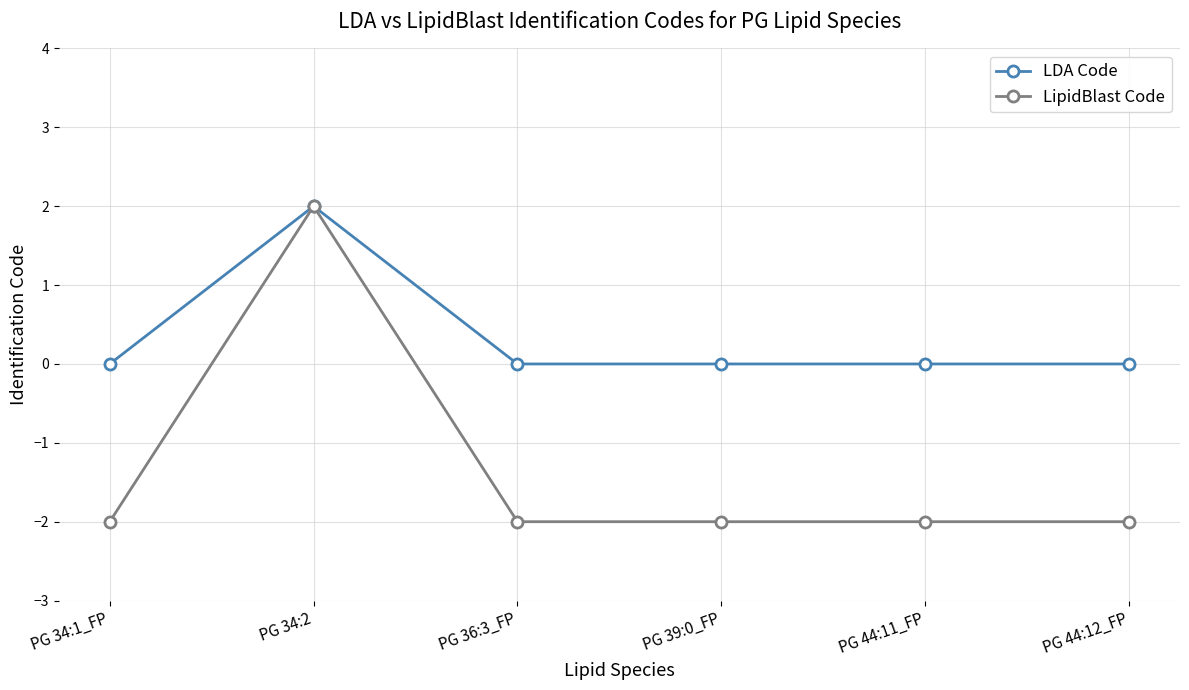

How many distinct data groups are displayed?

2